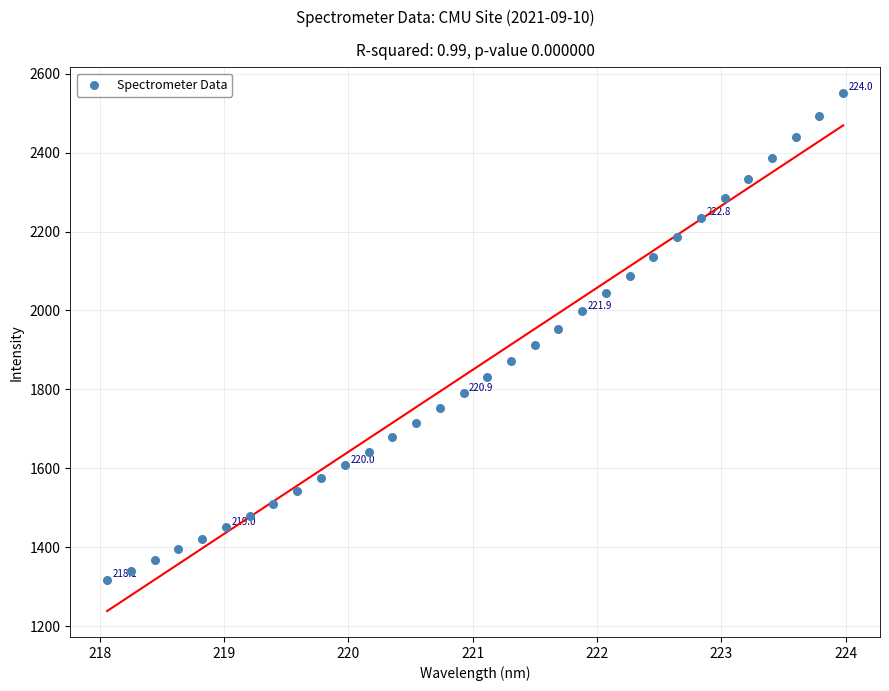

What is the range of Y values (max minus min)?

1233.3